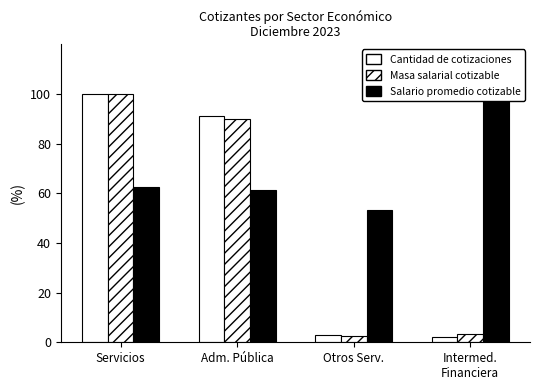

Which series has the largest total across all categories?

Salario promedio cotizable